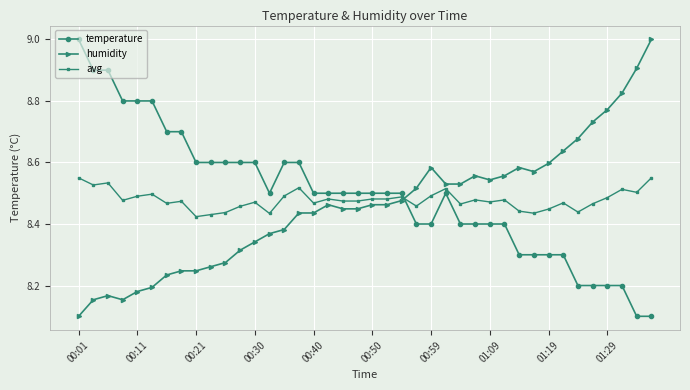

True or false: temperature and avg intersect in this chart.

True